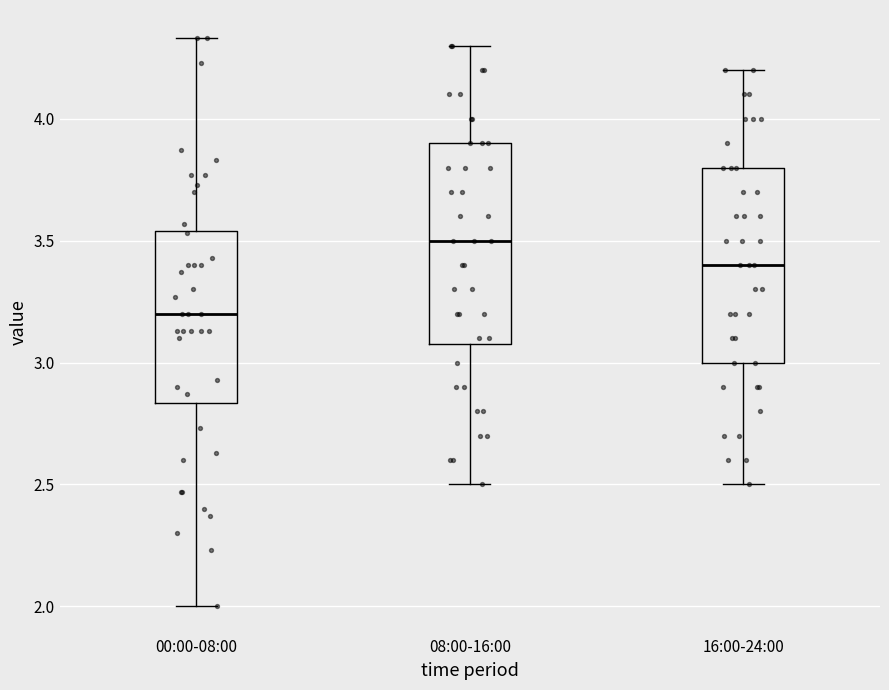

Reading left to right, read every box against the y-axis: the position of its median line, the range the box covers, and the ends of its whiskers. The values are not printed on the chart, so give them approximately, as read against the axis.

00:00-08:00: median 3.20, box 2.85 to 3.55, whiskers 2.00 to 4.35
08:00-16:00: median 3.50, box 3.10 to 3.90, whiskers 2.50 to 4.30
16:00-24:00: median 3.40, box 3.00 to 3.80, whiskers 2.50 to 4.20